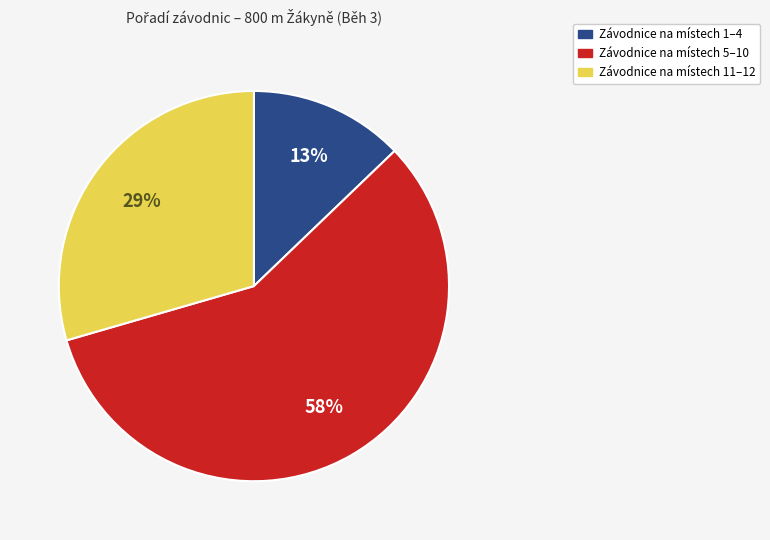

Is there a majority slice in this chart?

Yes